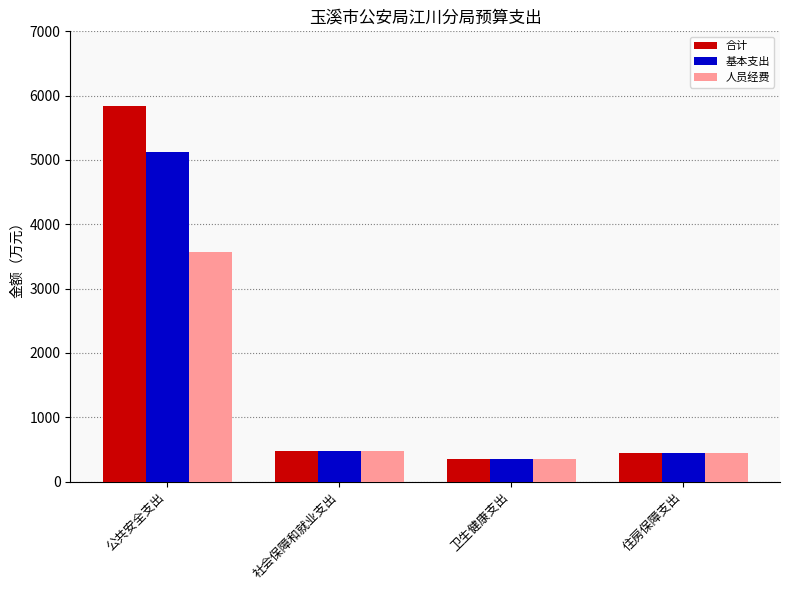

How many series are shown in this chart?

3